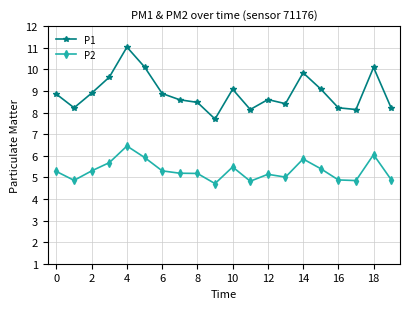

At how many categories does at least one series exceed 7?

20